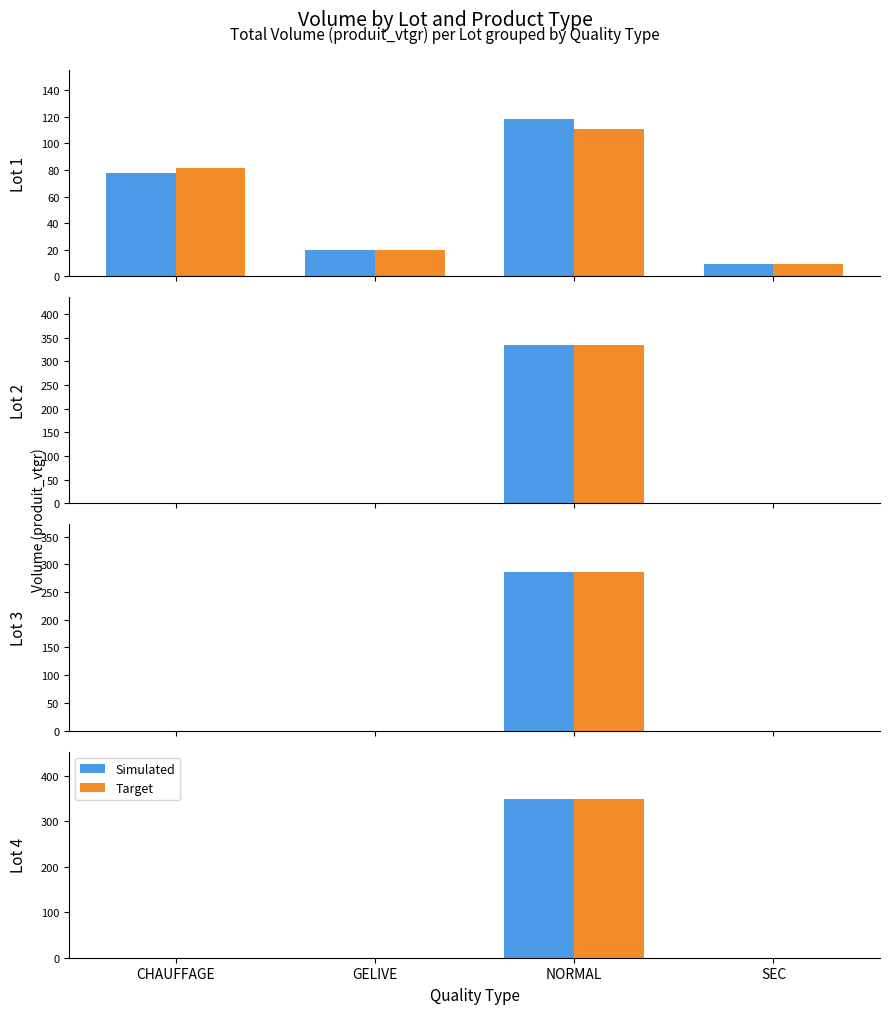

At which label does Simulated reach its peak?

NORMAL